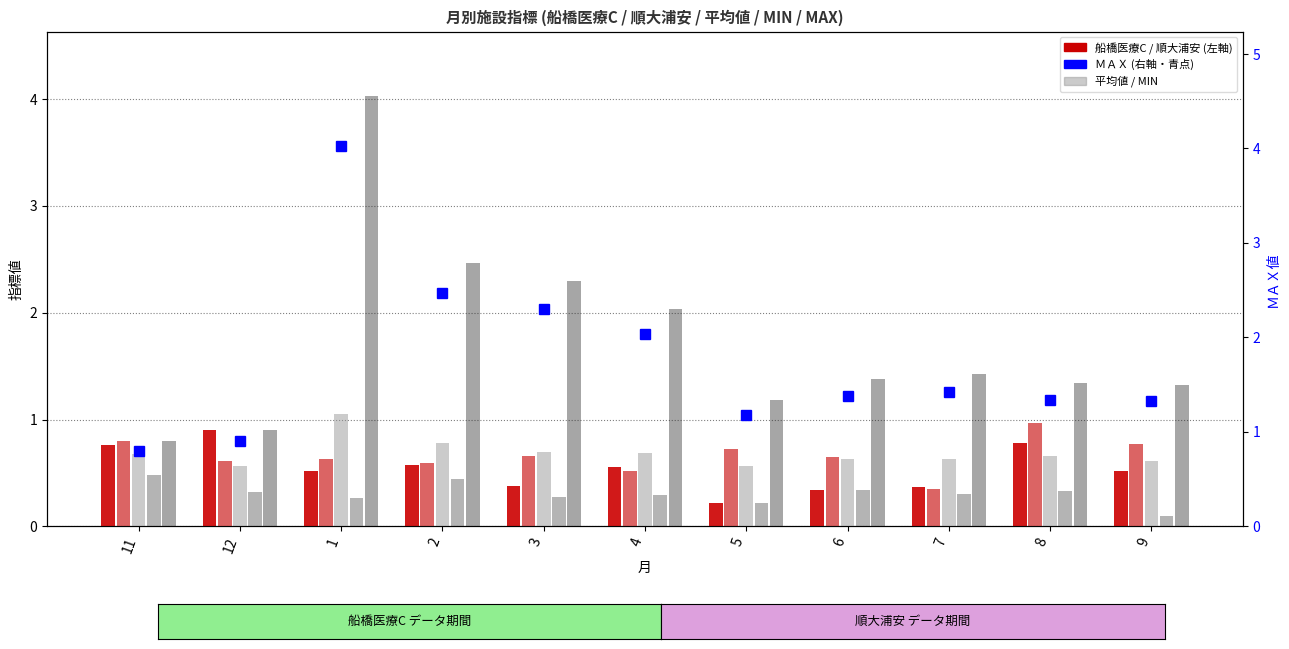

Which series has the largest total across all categories?

ＭＡＸ